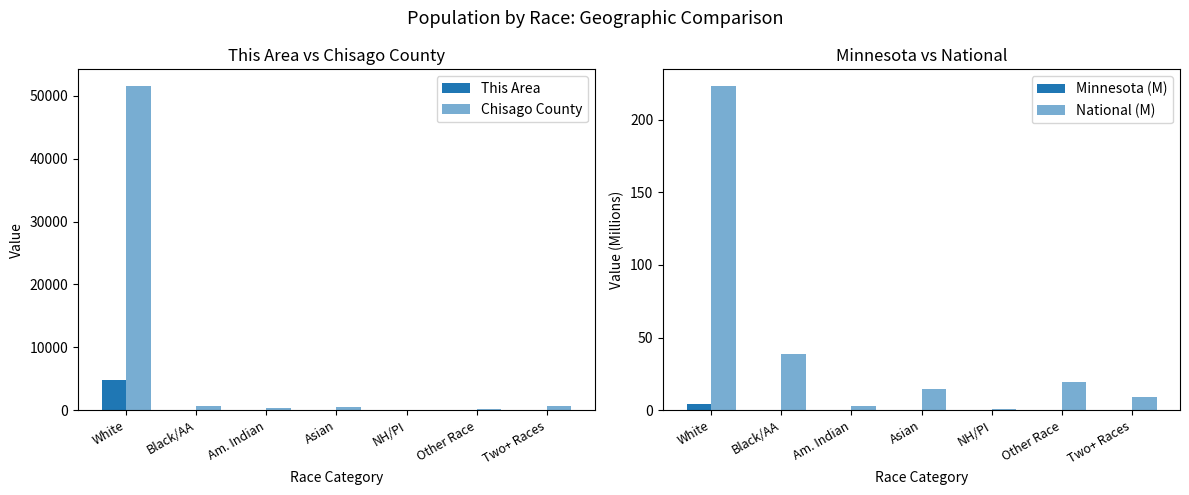

What is the approximate value of This Area at White?

4805.0